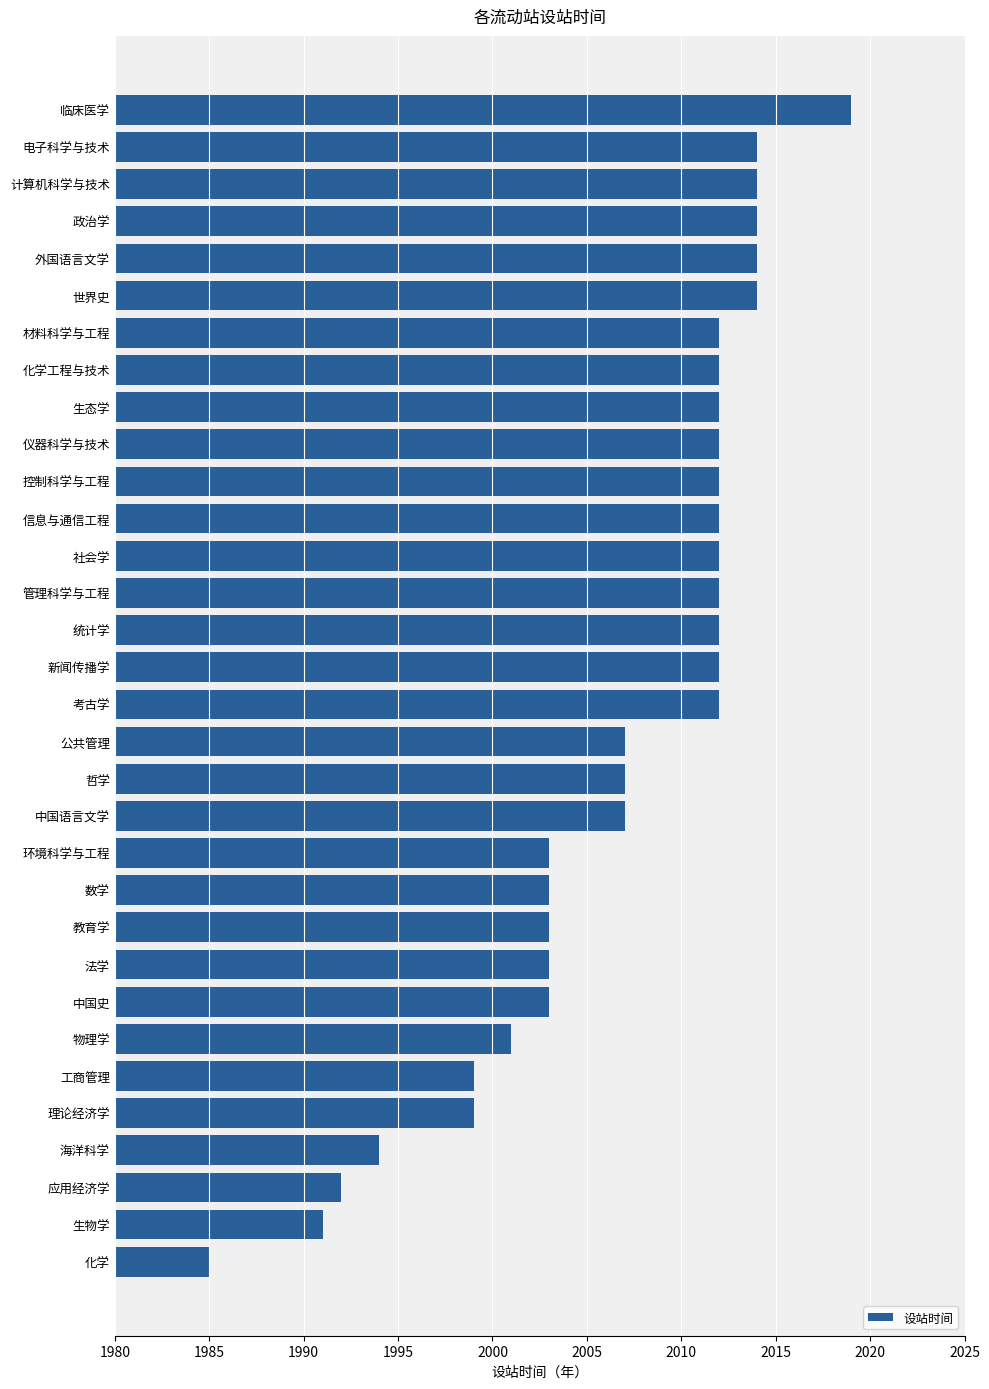

What is the minimum value shown in the chart?

1985